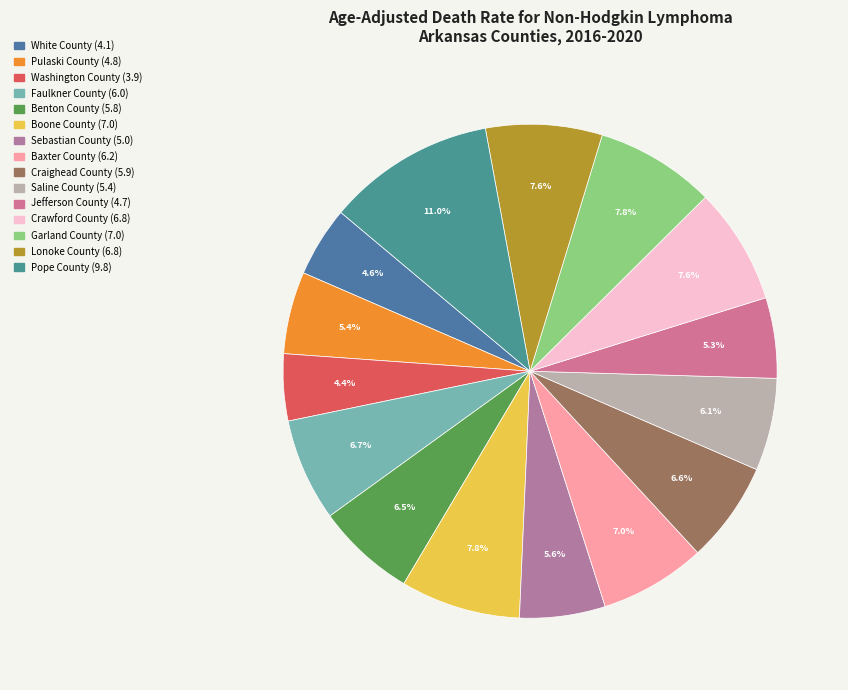

Does Crawford County represent more than half of the total?

No